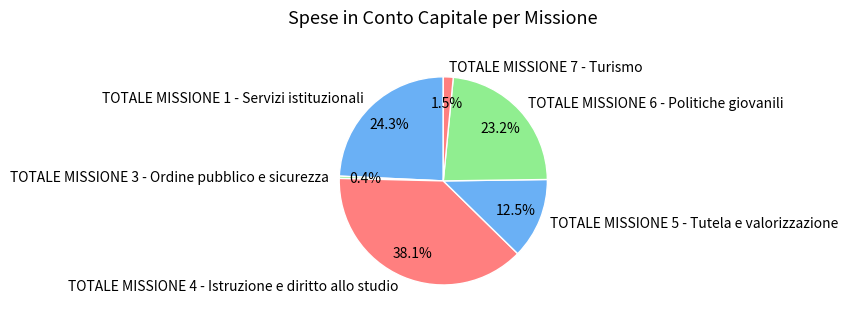

To the nearest percent, what is the difference between the TOTALE MISSIONE 7 - Turismo and TOTALE MISSIONE 4 - Istruzione e diritto allo studio slice percentages?

37%